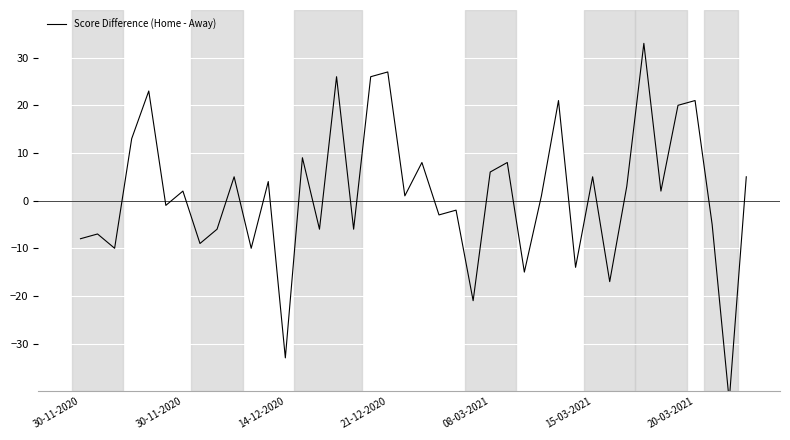

Reading left to right, transcribe all the data shown in this chart.

-8	-7	-10	13	23	-1	2	-9	-6	5	-10	4	-33	9	-6	26	-6	26	27	1	8	-3	-2	-21	6	8	-15	1	21	-14	5	-17	3	33	2	20	21	-5	-42	5